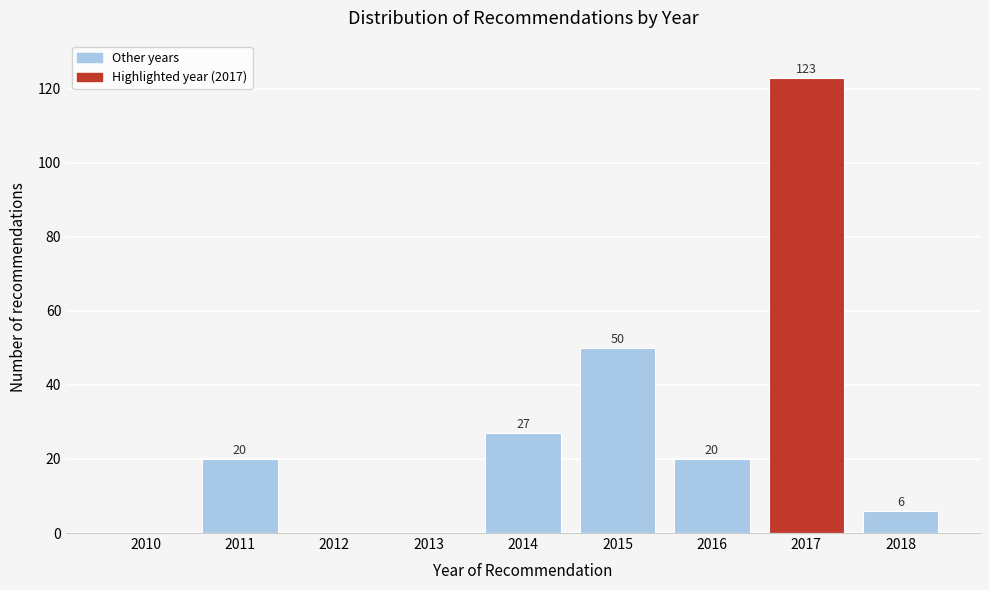

Reading left to right, extract all data points from this chart.

2010=0	2011=20	2012=0	2013=0	2014=27	2015=50	2016=20	2017=123	2018=6